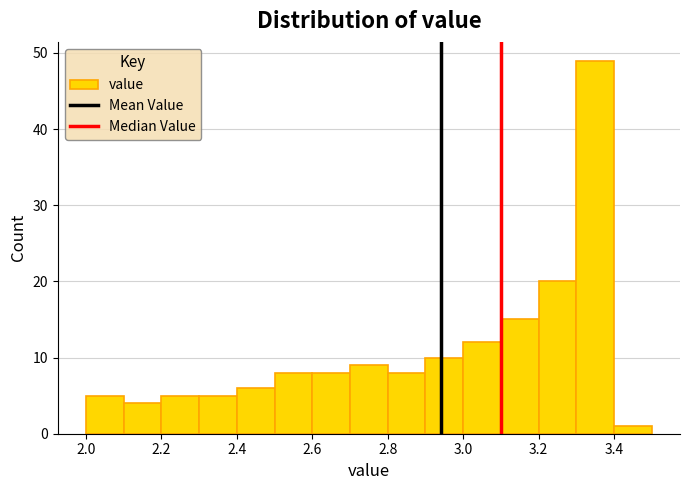

How tall is the bar that spans 2.3 to 2.4 on the x-axis? The values are not printed on the chart, so give them approximately, as read against the axis.

5